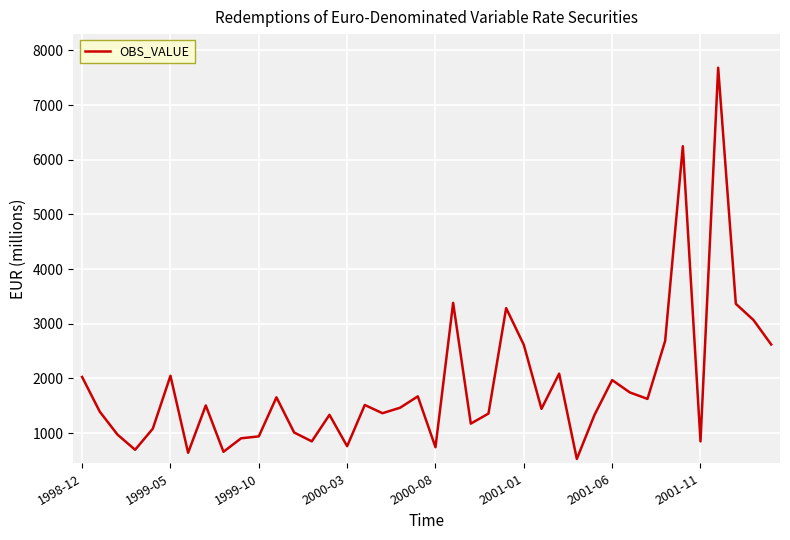

What is the difference between the maximum and minimum values?

7157.3